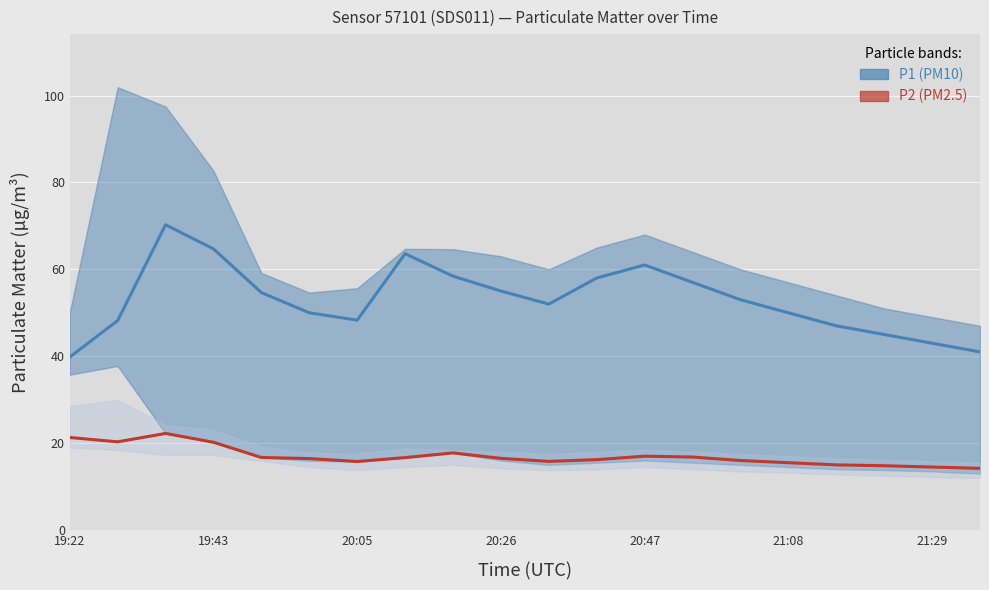

What is the smallest value displayed?

14.2